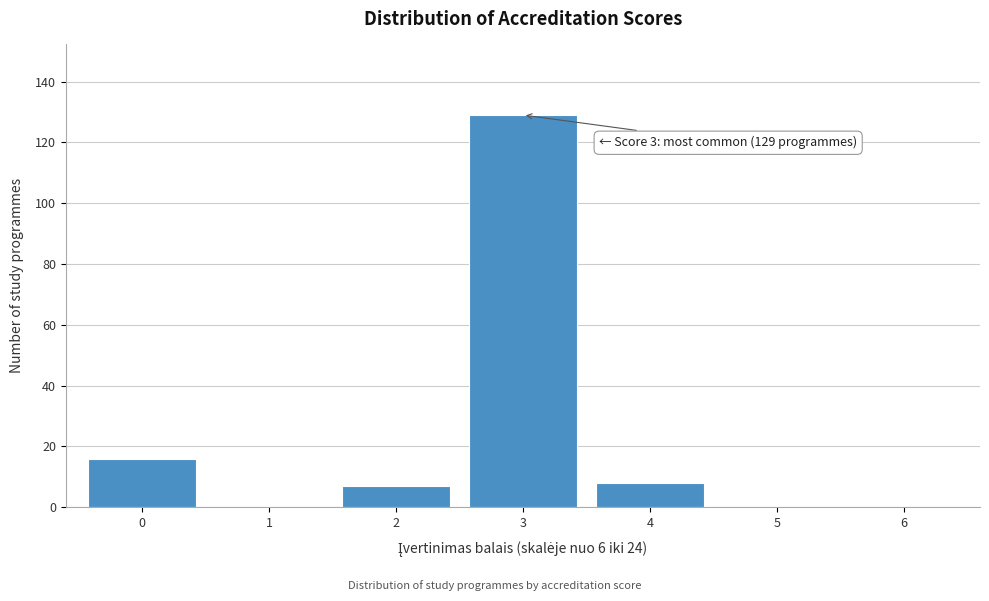

Reading left to right, what are all the values shown in this chart?

0=16	1=0	2=7	3=129	4=8	5=0	6=0